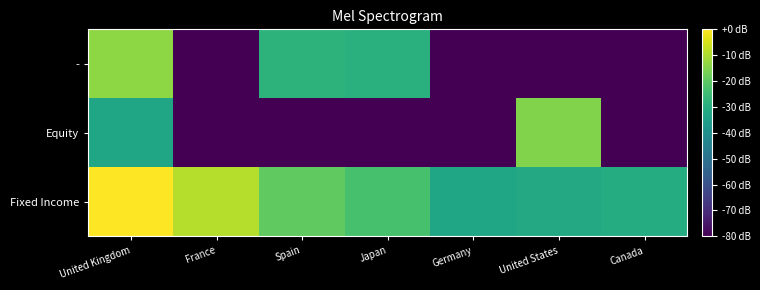

Reading right to left, list all the values displayed in this chart.

Fixed Income: Canada=-30.5	United States=-31.8	Germany=-33.0	Japan=-23.3	Spain=-19.5	France=-8.8	United Kingdom=0.0
Equity: Canada=-80.0	United States=-15.1	Germany=-80.0	Japan=-80.0	Spain=-80.0	France=-80.0	United Kingdom=-33.0
-: Canada=-80.0	United States=-80.0	Germany=-80.0	Japan=-29.3	Spain=-28.3	France=-80.0	United Kingdom=-13.5